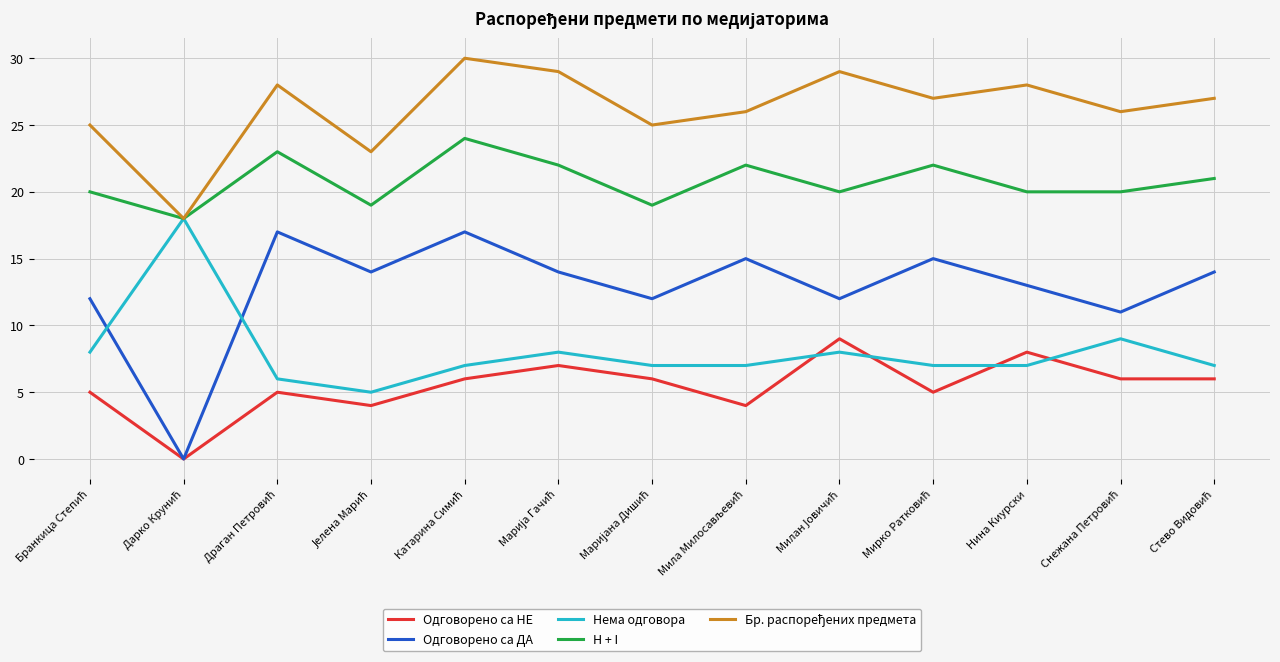

True or false: Нема одговора has more than 2 interior local peaks.

True